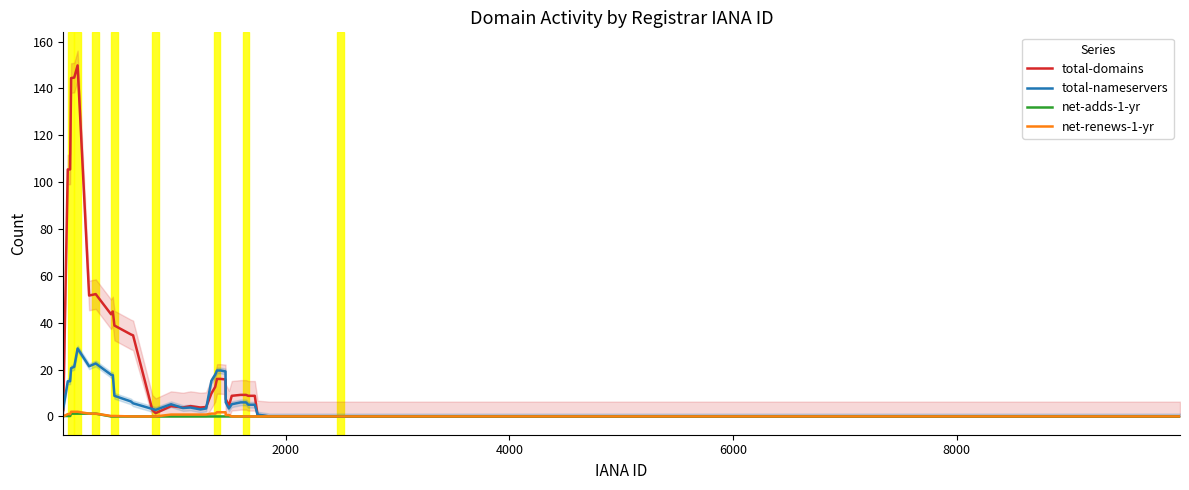

What is the difference between the maximum and minimum values in the net-renews-1-yr series?

2.0